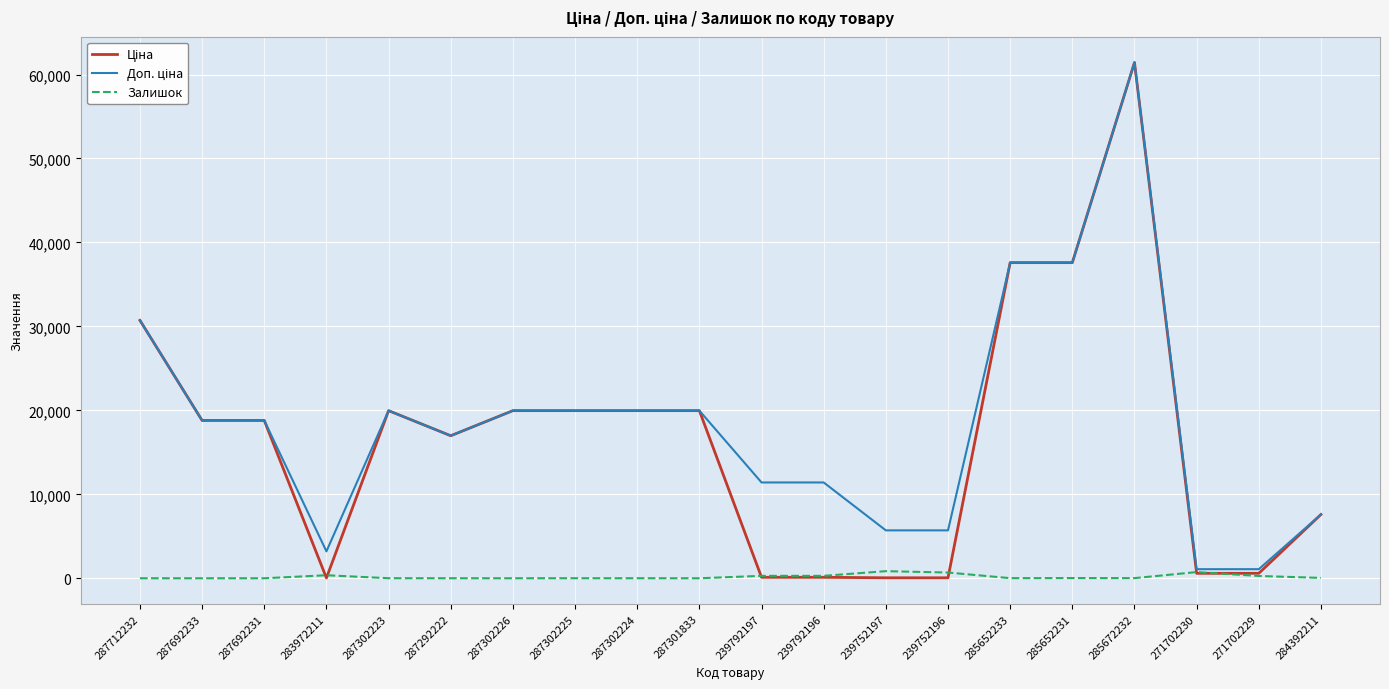

What is the maximum value shown in the chart?

61434.3